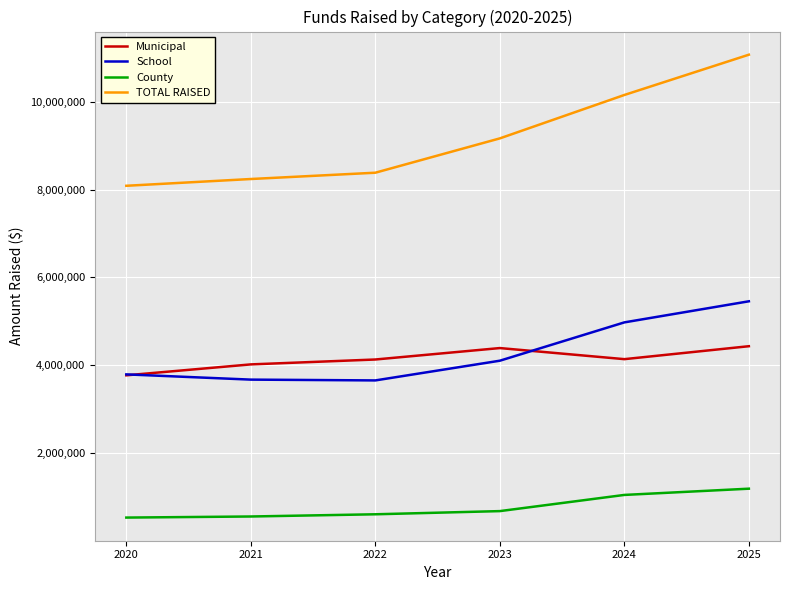

At 2022, list the series in order from smallest to largest.

County, School, Municipal, TOTAL RAISED